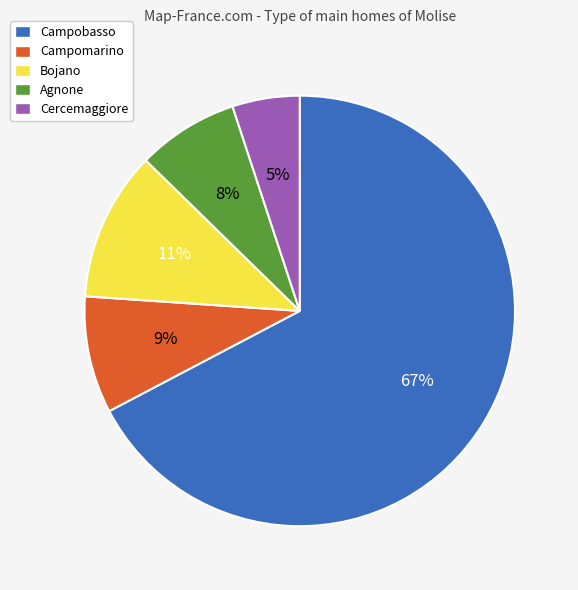

Approximately how many times larger is the value at Agnone compared to Campobasso?

0.1